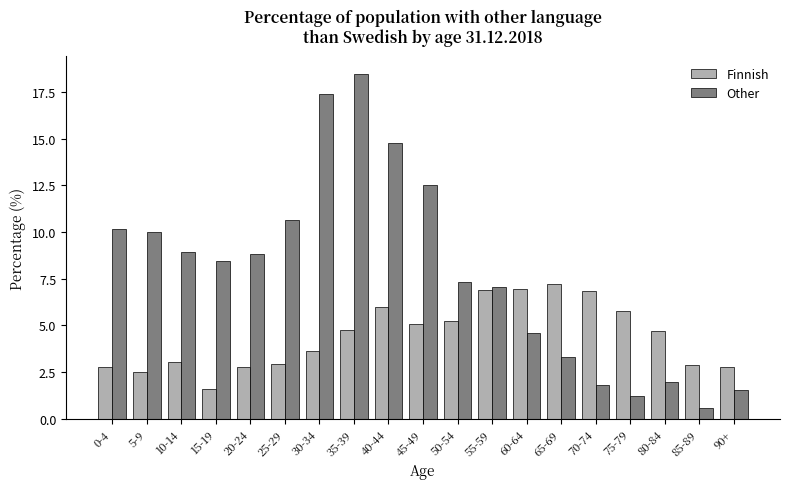

At how many categories does at least one series exceed 2?

19